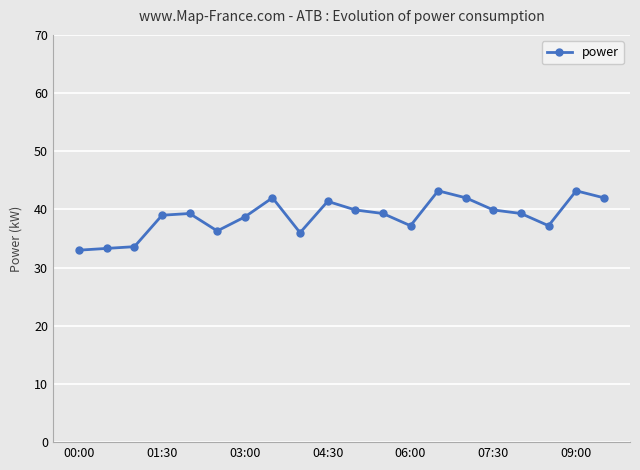

What is the difference between the second highest and minimum values?

10.2